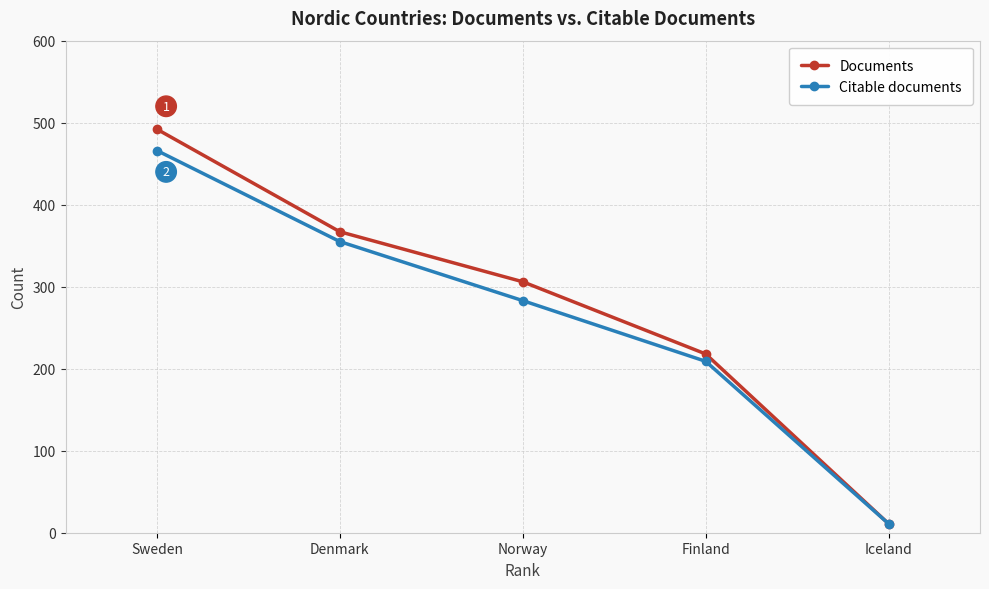

True or false: Documents has a value of 218 at Finland.

True